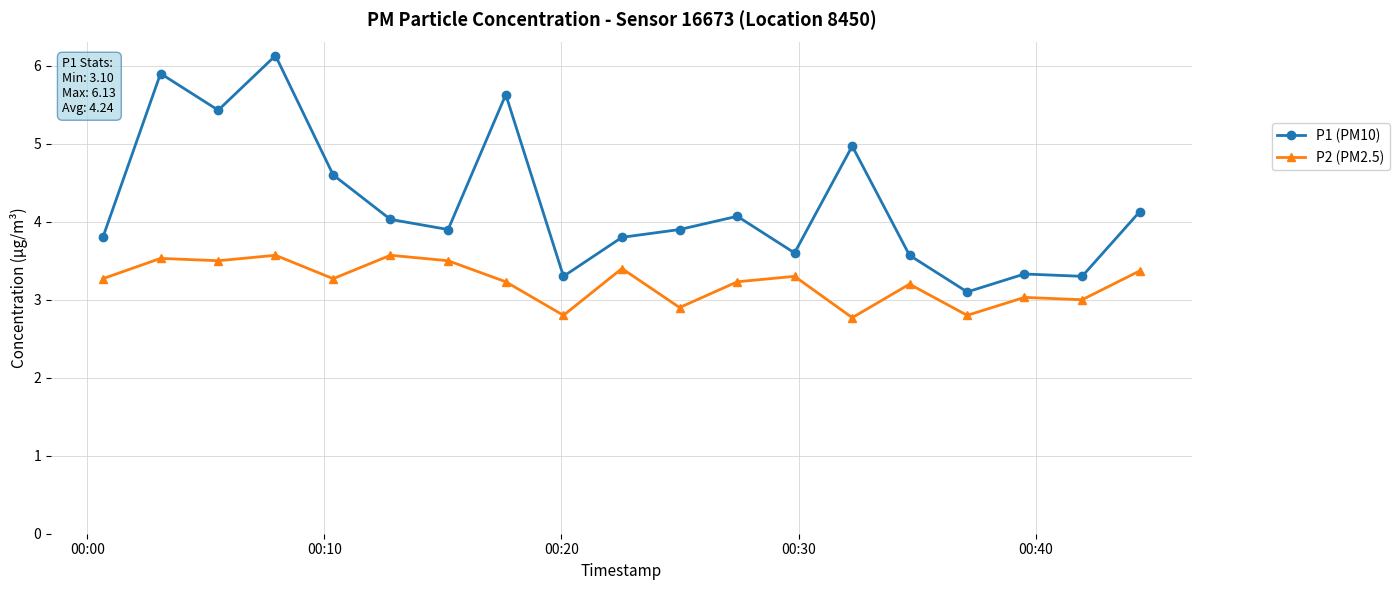

What is the difference between the second highest and minimum values in the P2 (PM2.5) series?

0.8